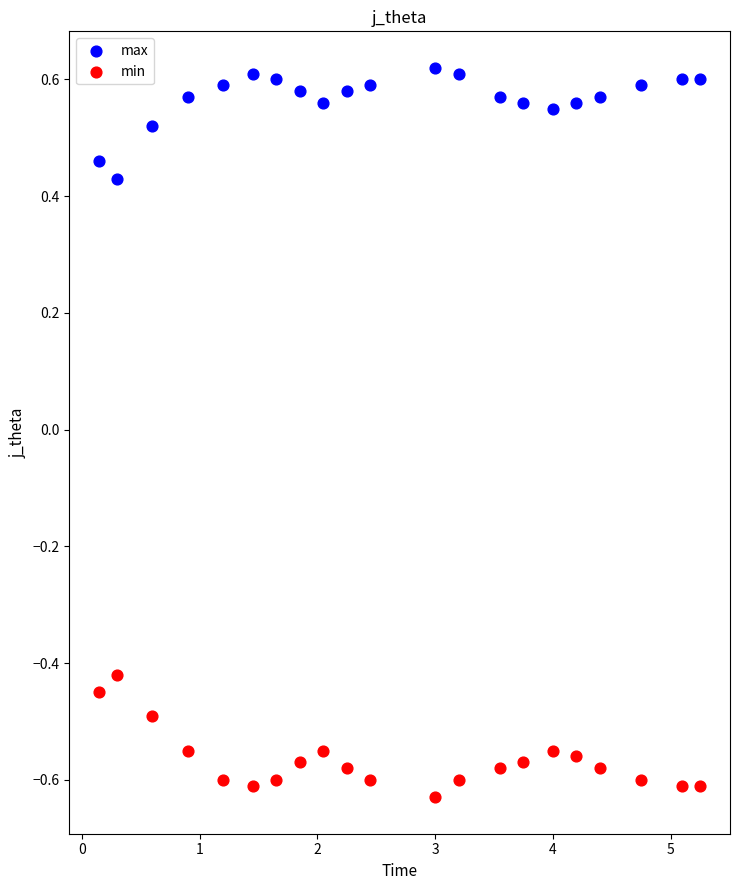

Which series reaches the minimum Y coordinate?

min